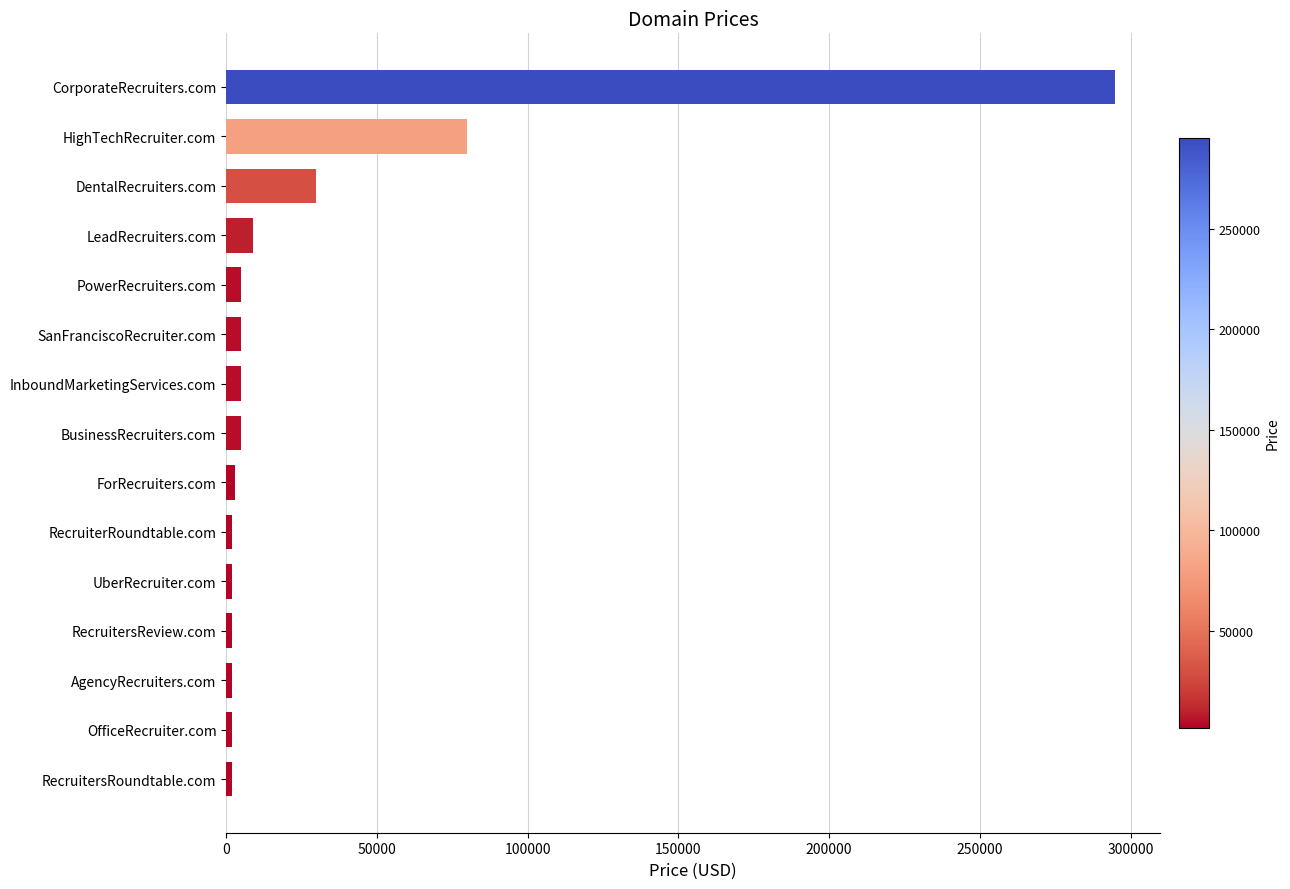

Between PowerRecruiters.com and HighTechRecruiter.com, which is larger?

HighTechRecruiter.com